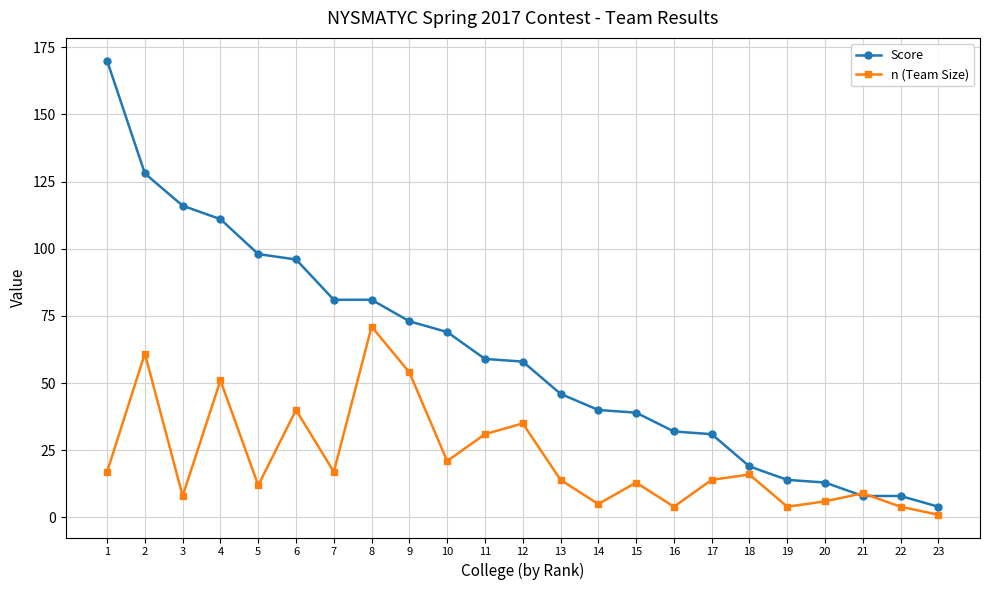

Where is the first local maximum for n (Team Size)?

2